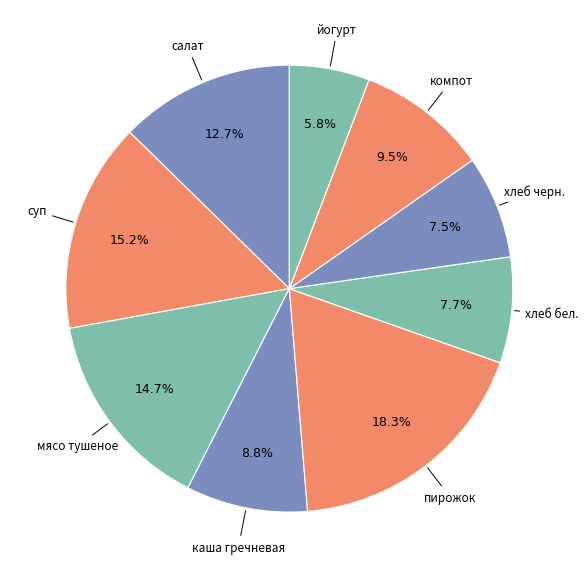

What is the total percentage of йогурт and хлеб черн.?

13.3%